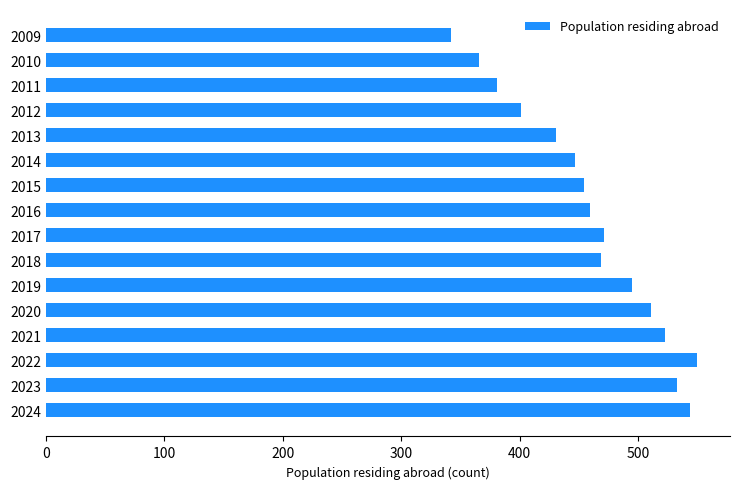

The value at 2011 is 585. True or false?

False